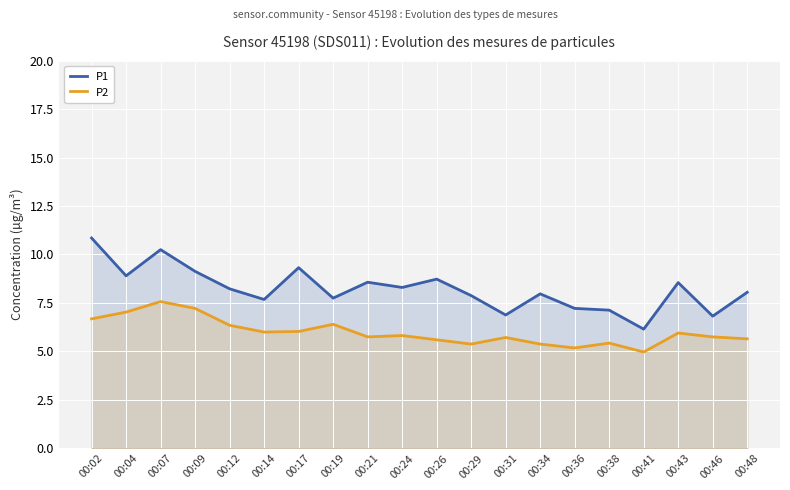

Does the chart display data point markers on the line(s)?

No